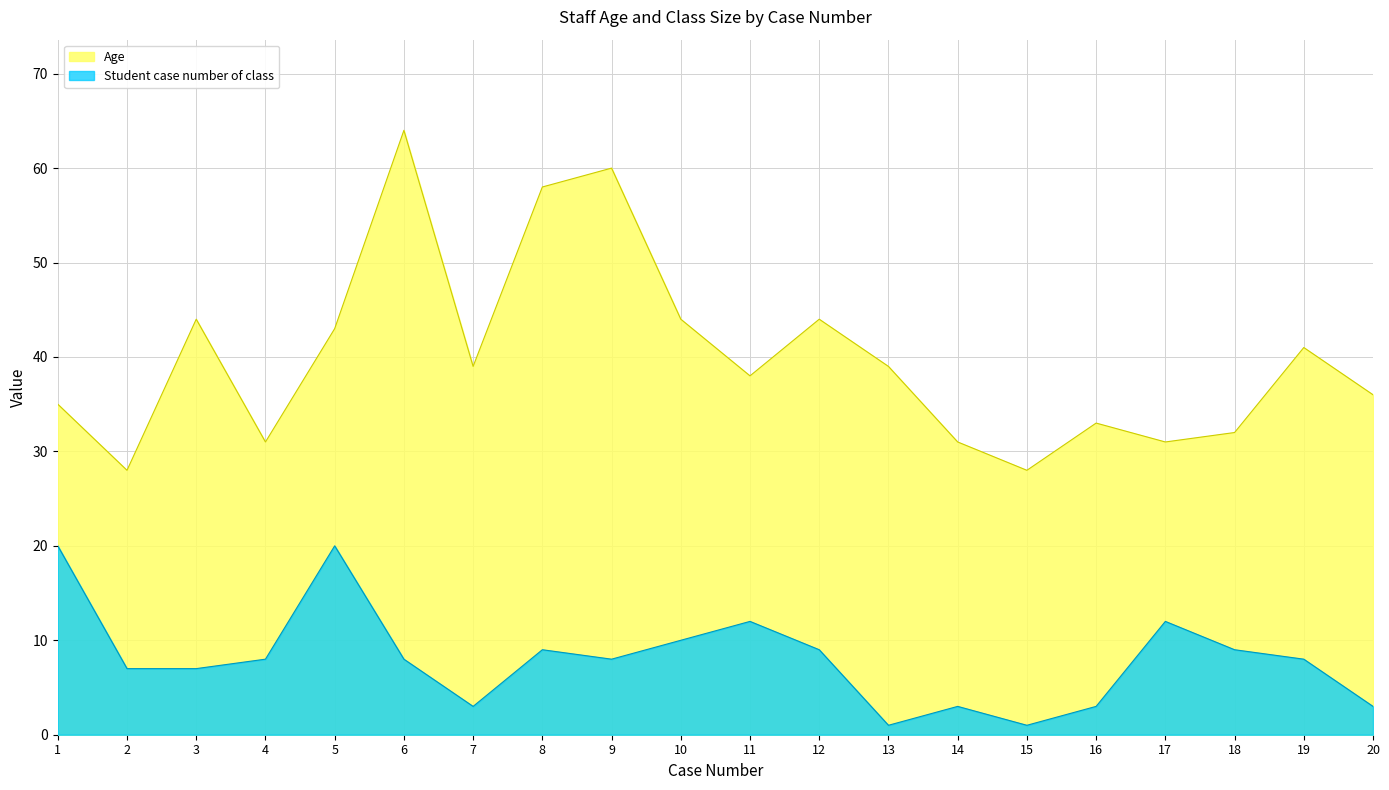

Between 17 and 19, which series saw the biggest shift?

Age